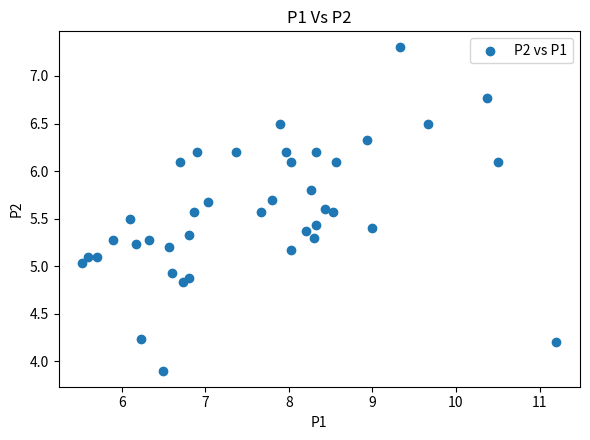

What is the range of Y values (max minus min)?

3.4